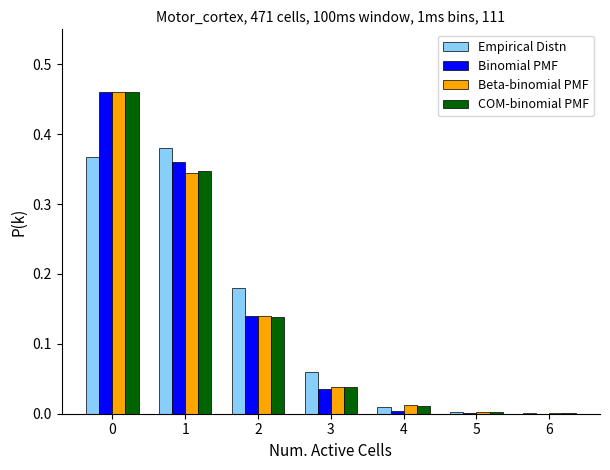

Which series changed the most between 1 and 6?

Empirical Distn